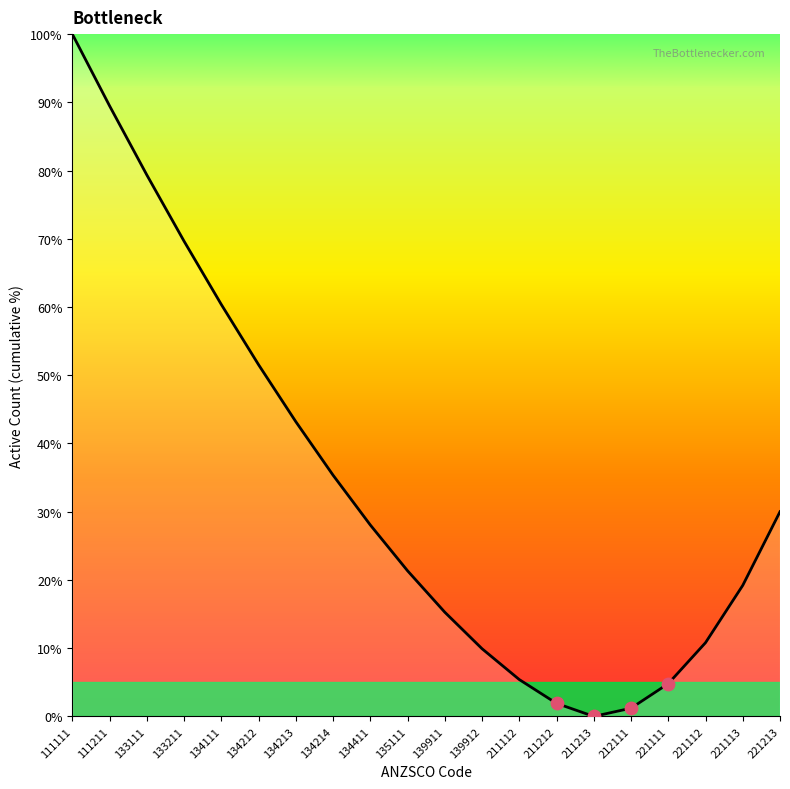

Between 134214 and 133111, which is larger?

133111